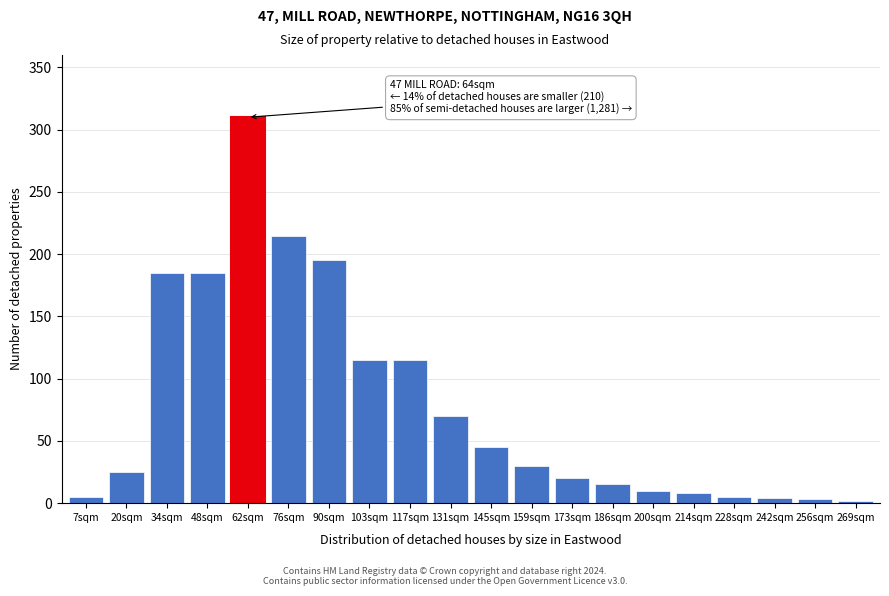

True or false: the data shows 2 at 269sqm.

True